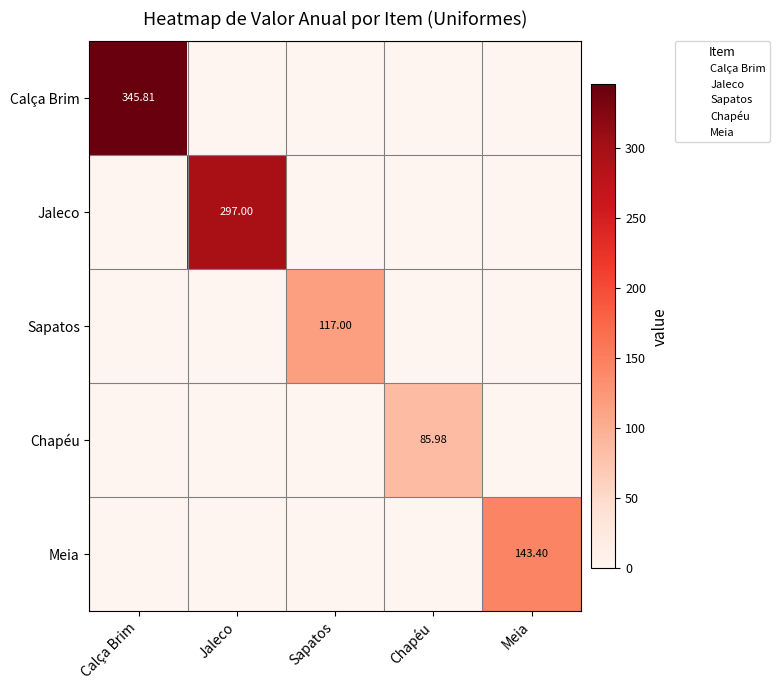

Which category has the highest value in the Meia series?

Meia